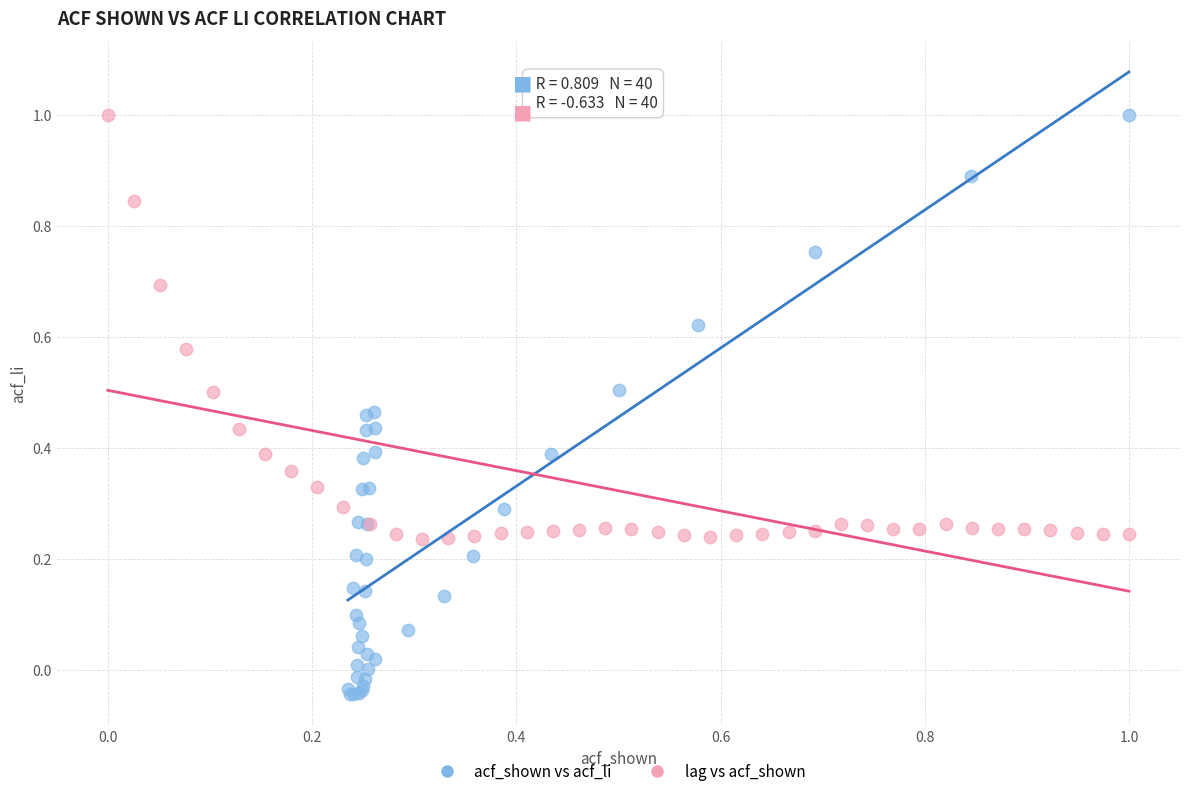

Which series has the largest Y range (max minus min)?

acf_shown vs acf_li